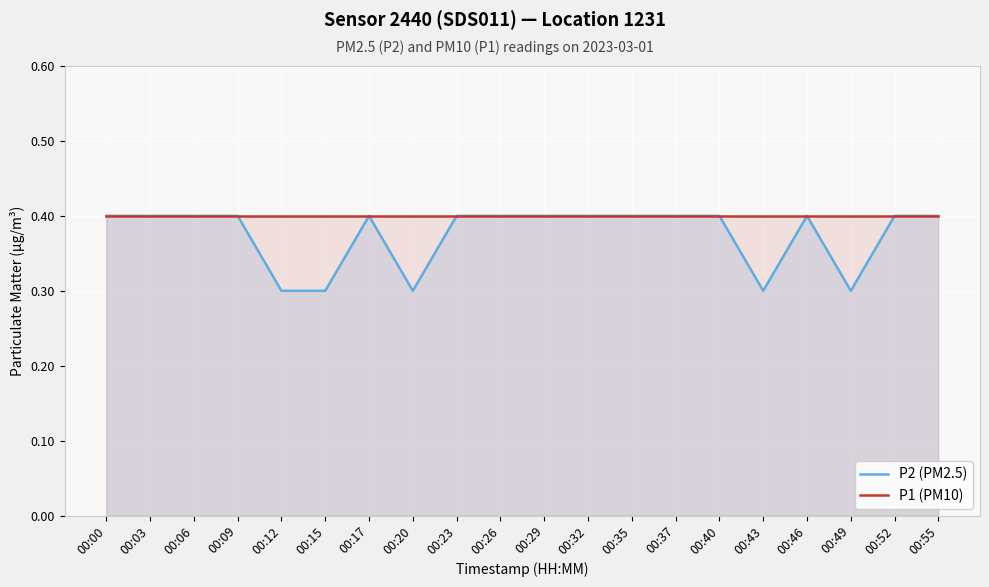

True or false: P2 (PM2.5) has a value of 0.5 at 00:32.

False